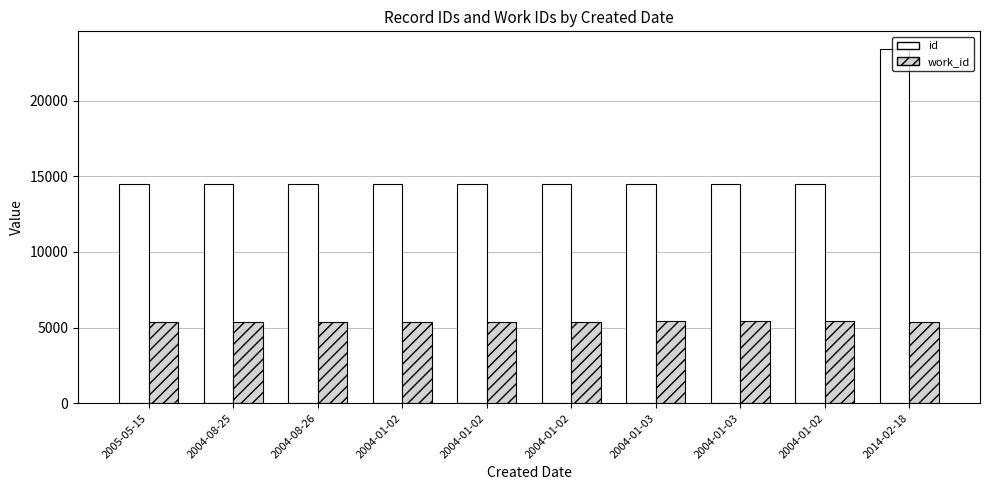

What is the label of the 8th bar from the left?

2004-01-03